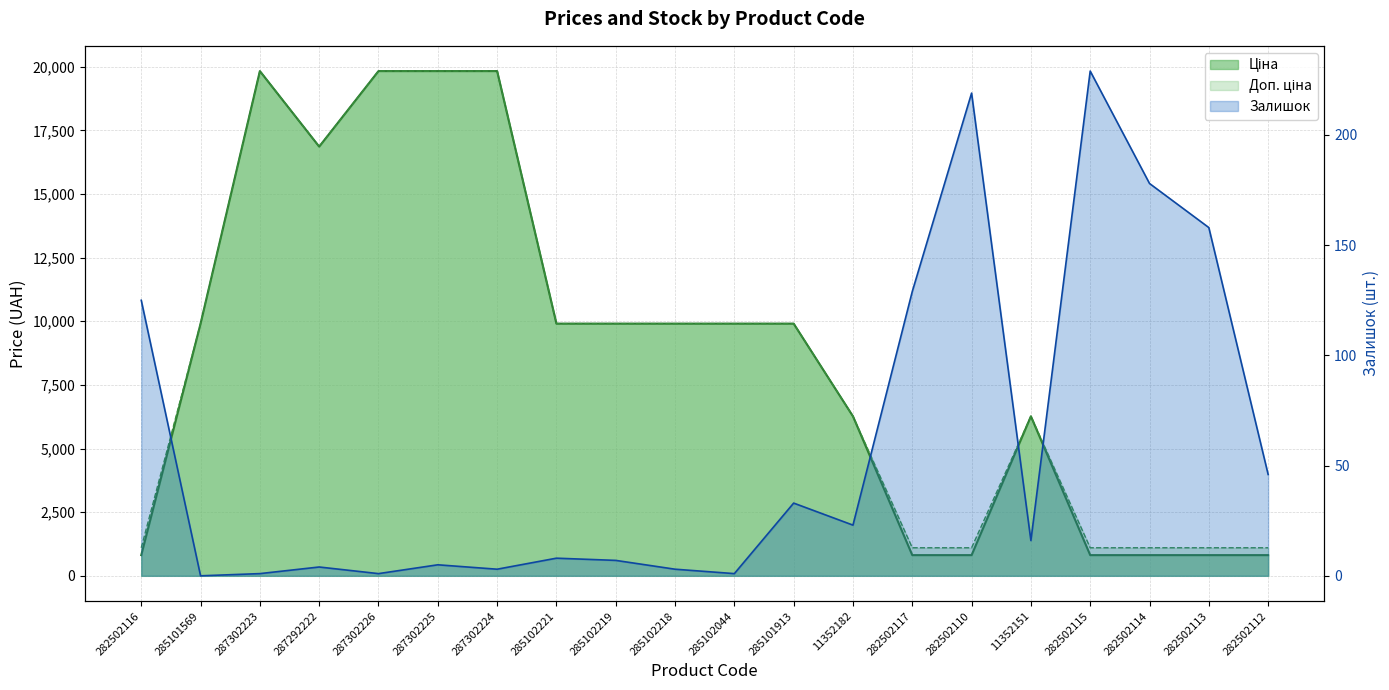

What is the sum of the Доп. ціна values at 11352182 and 287302225?

26097.8